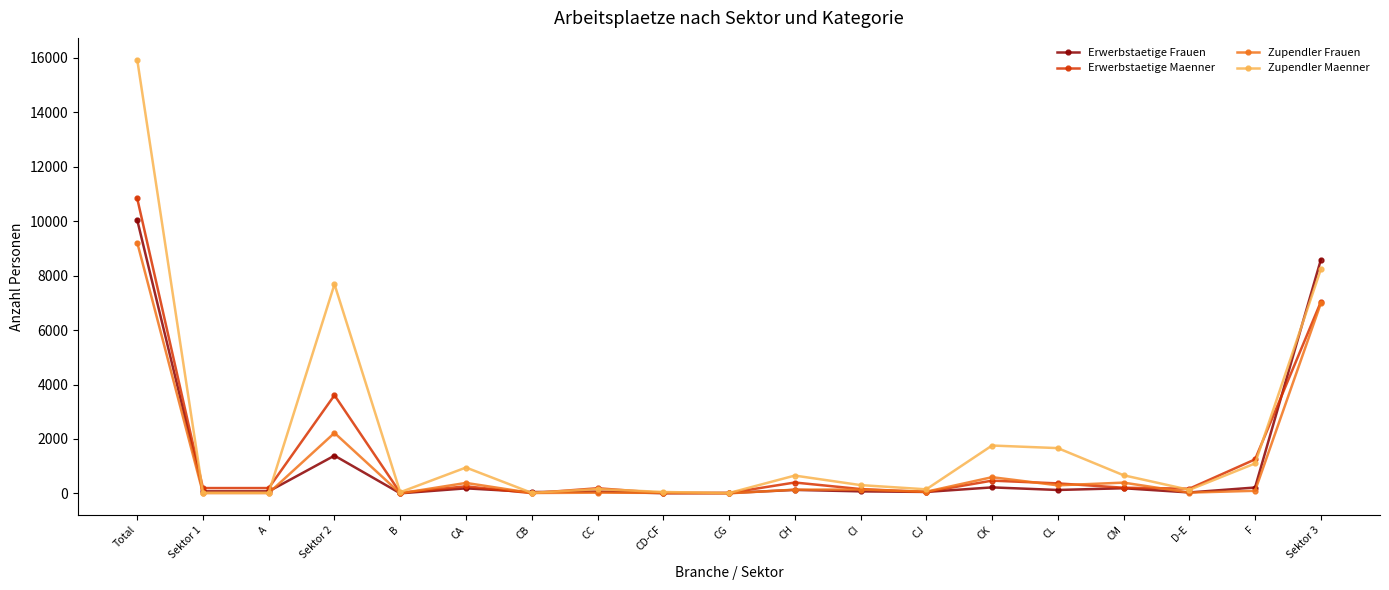

How many lines are shown in the chart?

4